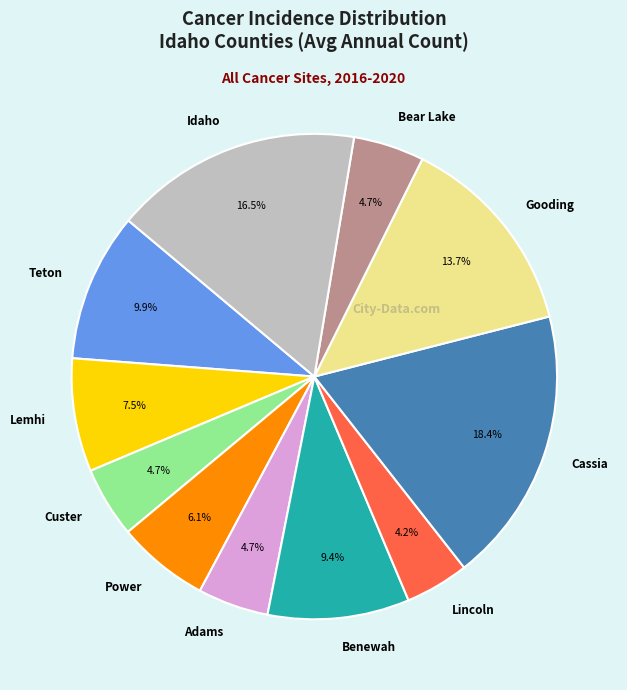

What is the ratio of the value at Benewah to the value at Adams?

2.0